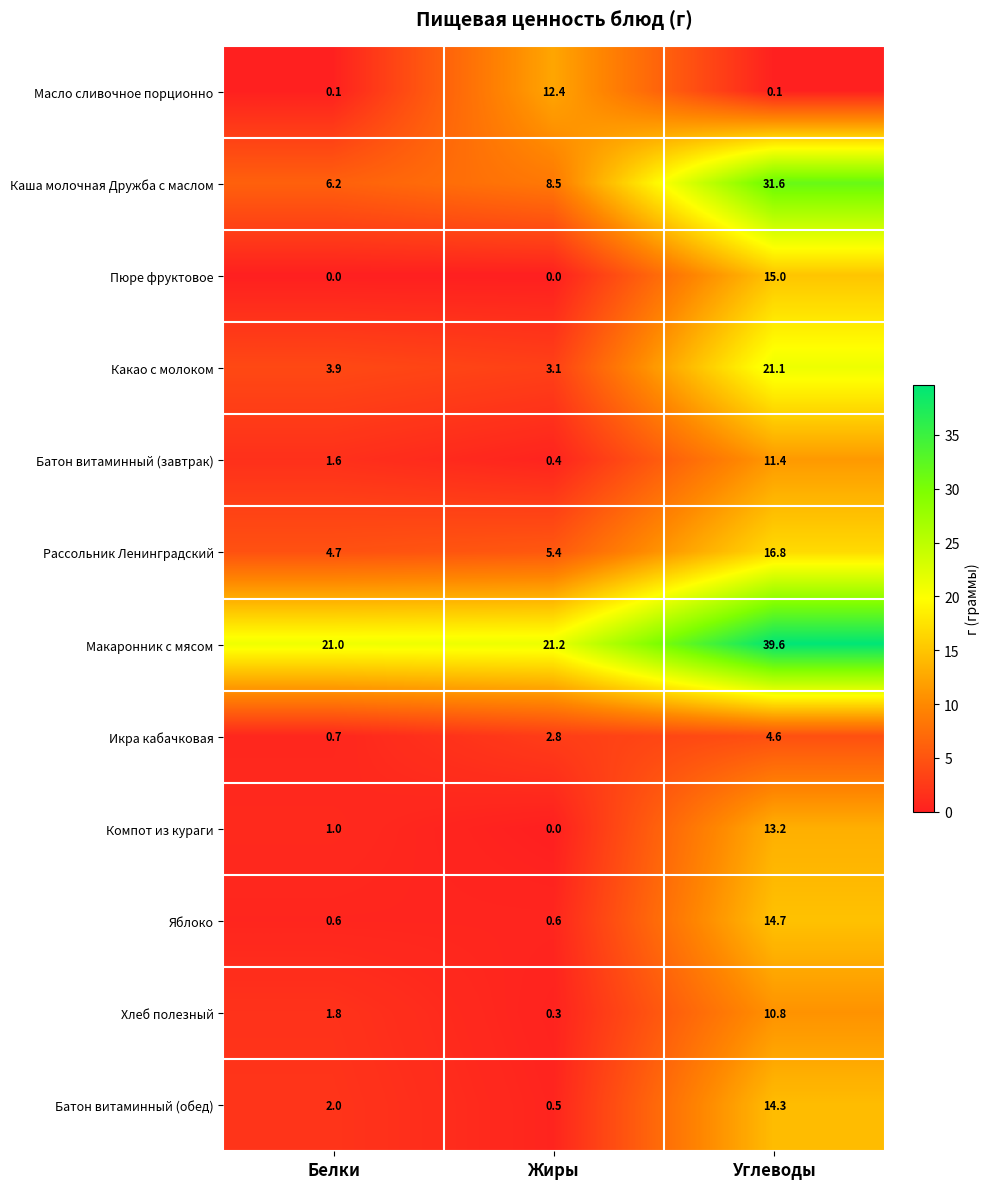

What is the total value across all series at Углеводы?

193.2